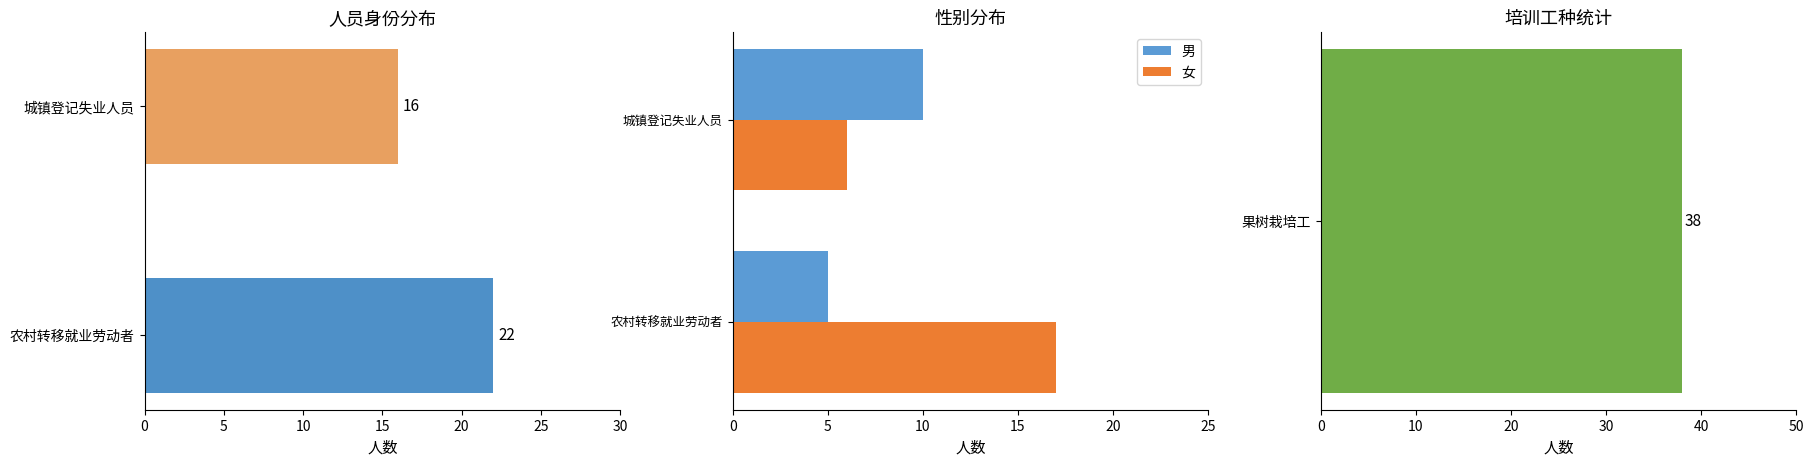

What is the approximate value of 女 at 农村转移就业劳动者?

17